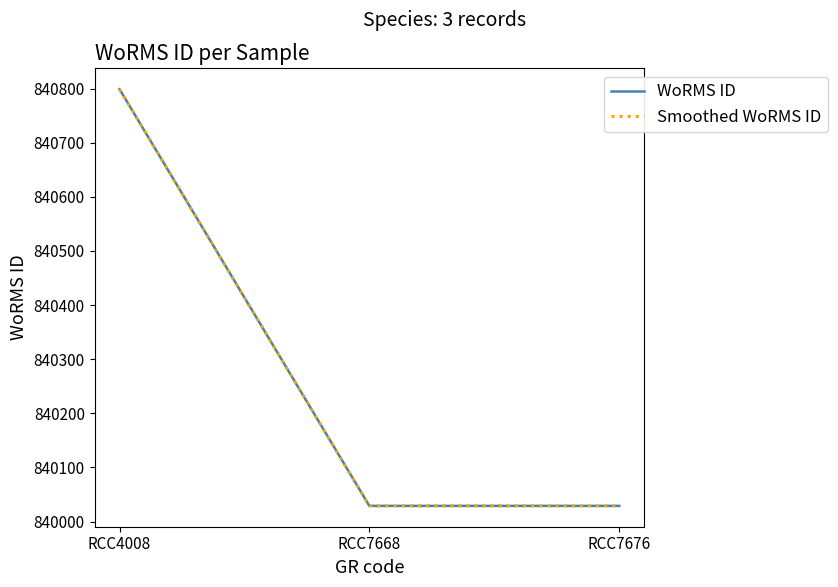

What is the value of the Smoothed WoRMS ID point at the 3rd from the left?

840029